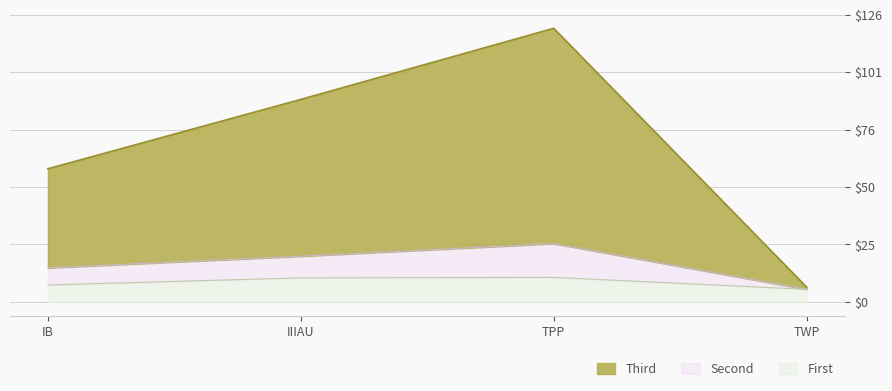

Is it true that Razem equals 52 at TWP?

False